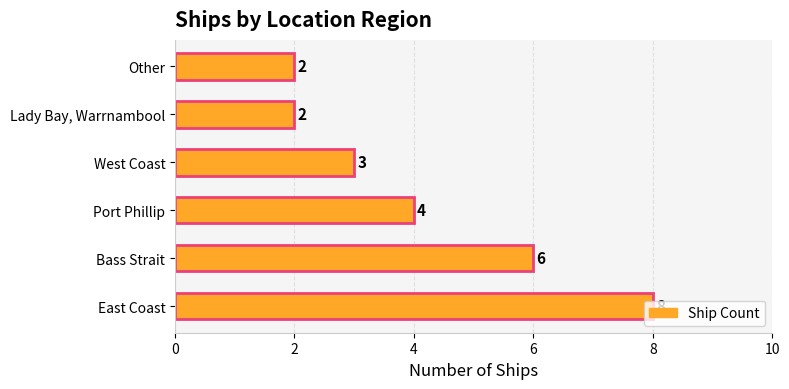

What is the ratio of the value at Bass Strait to the value at West Coast?

2.0